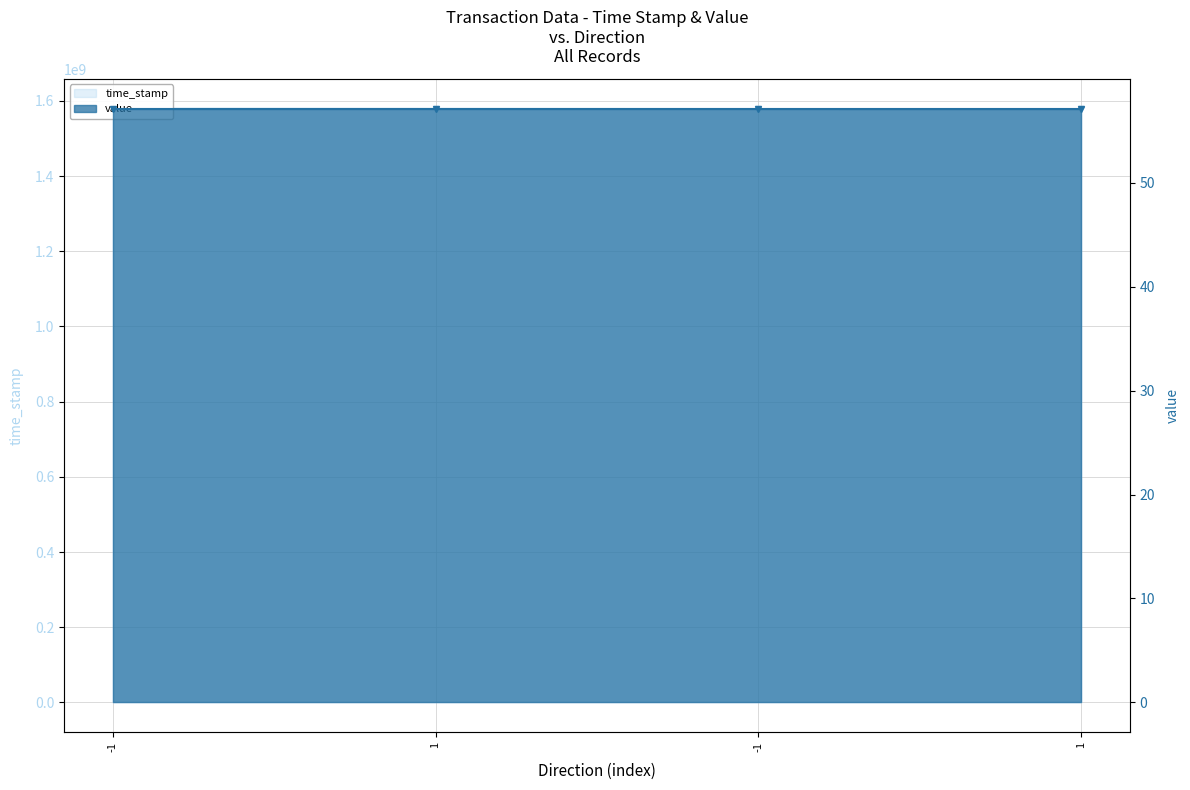

Reading left to right, transcribe all the data shown in this chart.

1579336468	1578979091	1578677793	1578639473